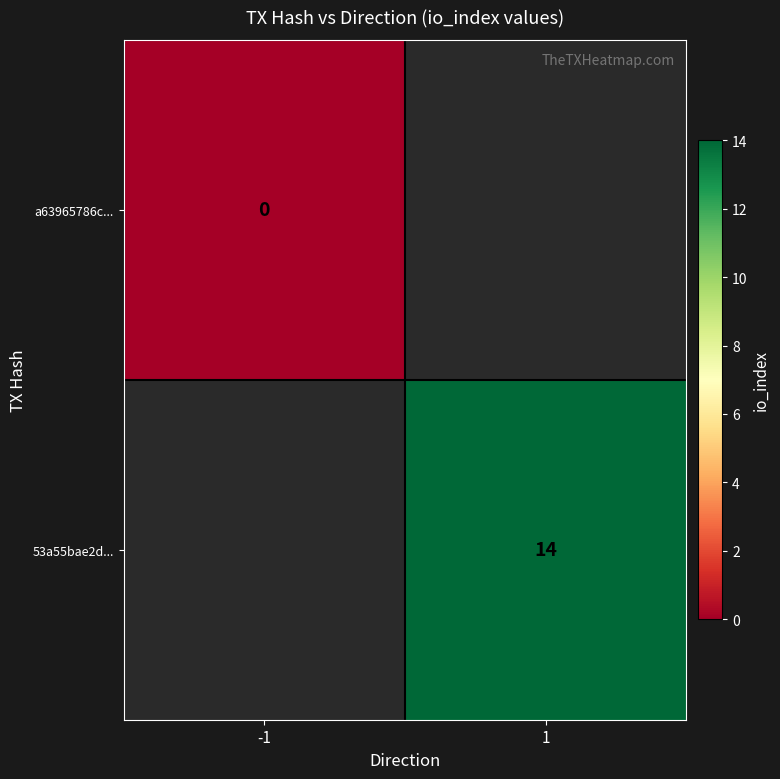

Between 1 and -1, which is larger?

-1